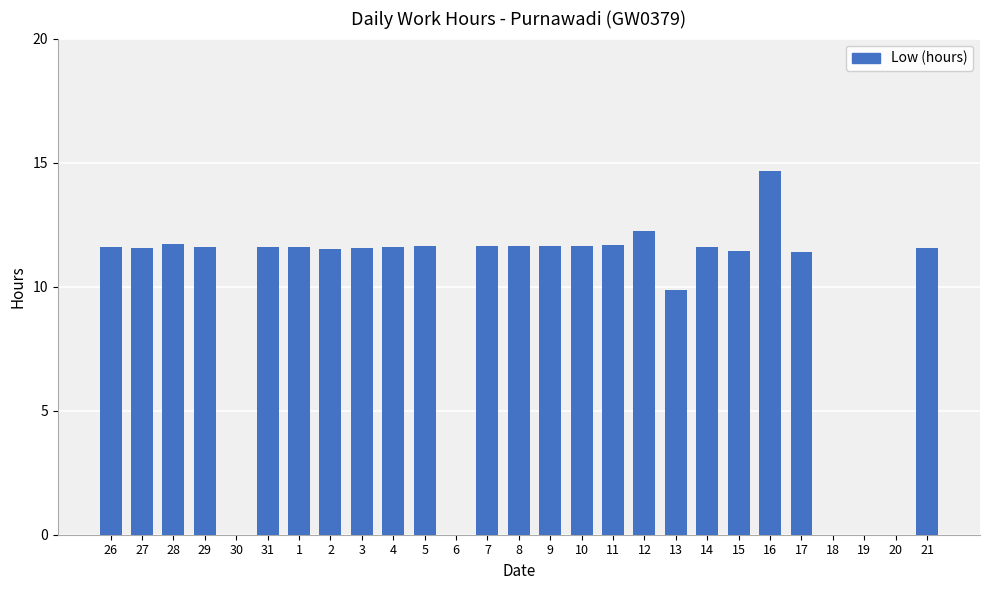

The value at 15 is 6.1. True or false?

False